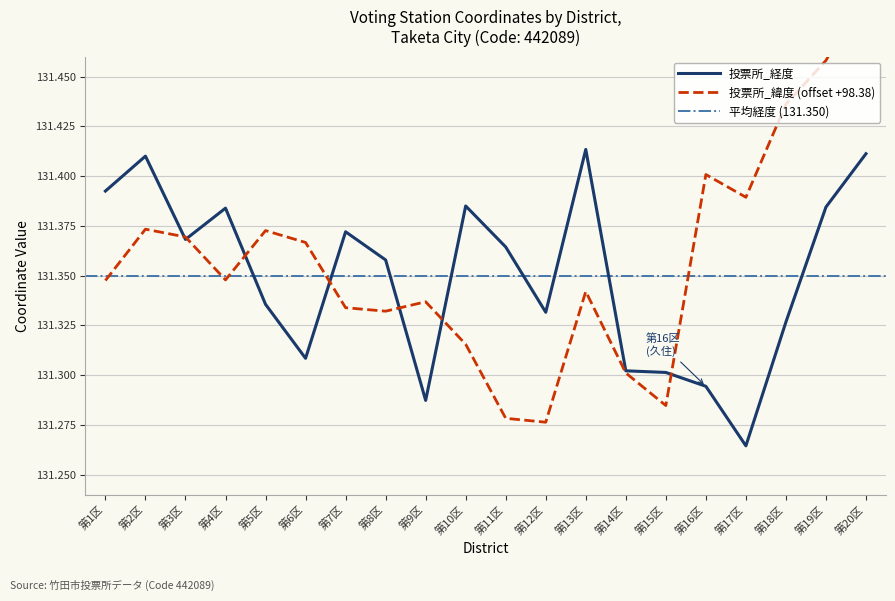

At which label is 投票所_経度 closest to 131?

第17区